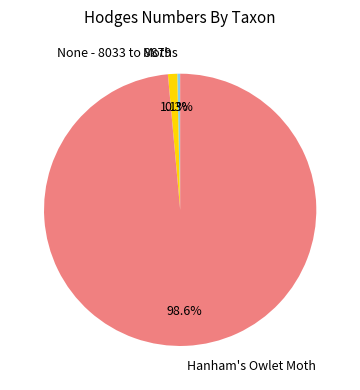

To the nearest percent, what is the difference between the Moths and Hanham's Owlet Moth slice percentages?

98%